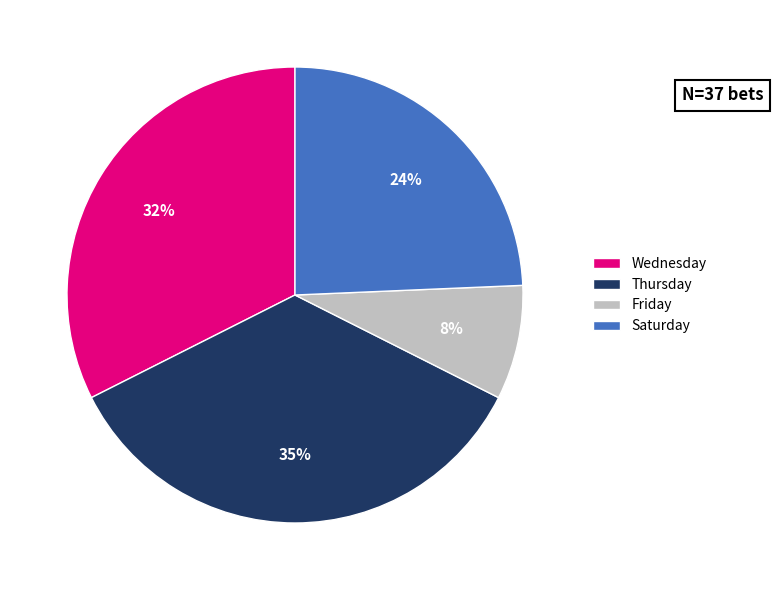

Combined, do Friday and Thursday account for over 50%?

No